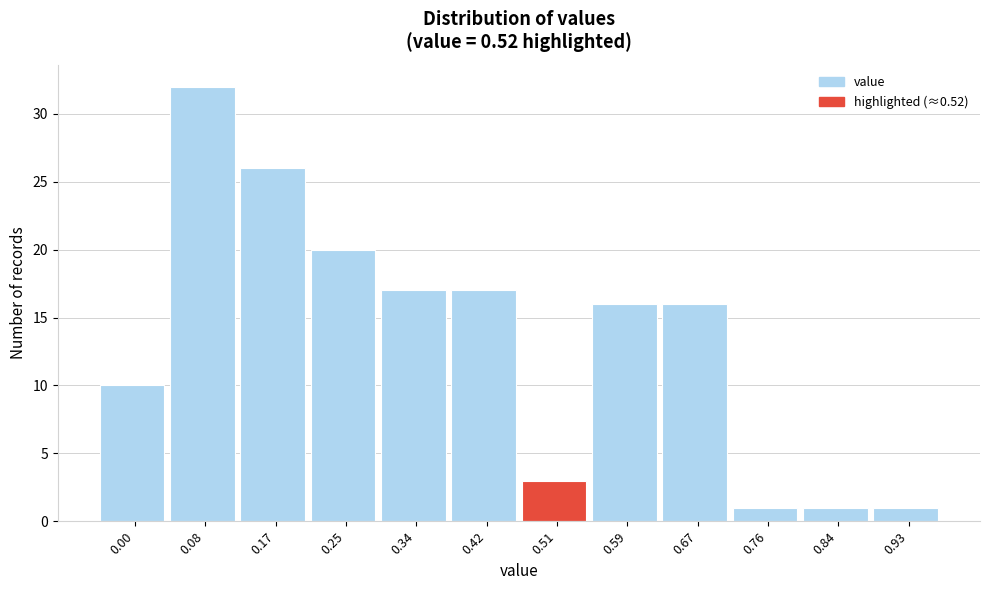

Reading right to left, extract all data points from this chart.

0.93=1	0.84=1	0.76=1	0.67=16	0.59=16	0.51=3	0.42=17	0.34=17	0.25=20	0.17=26	0.08=32	0.00=10